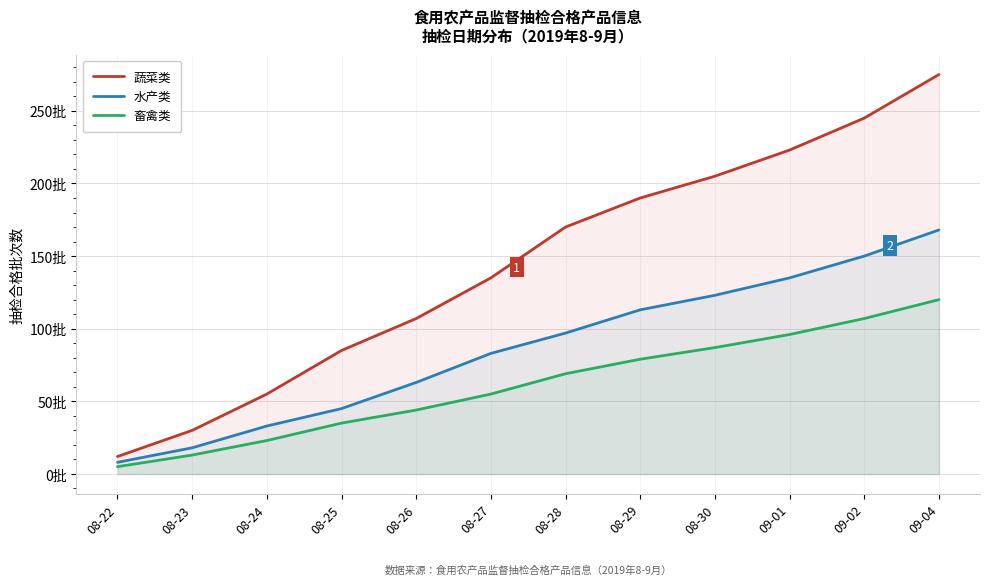

How many data points in 蔬菜类 are above 170?

5